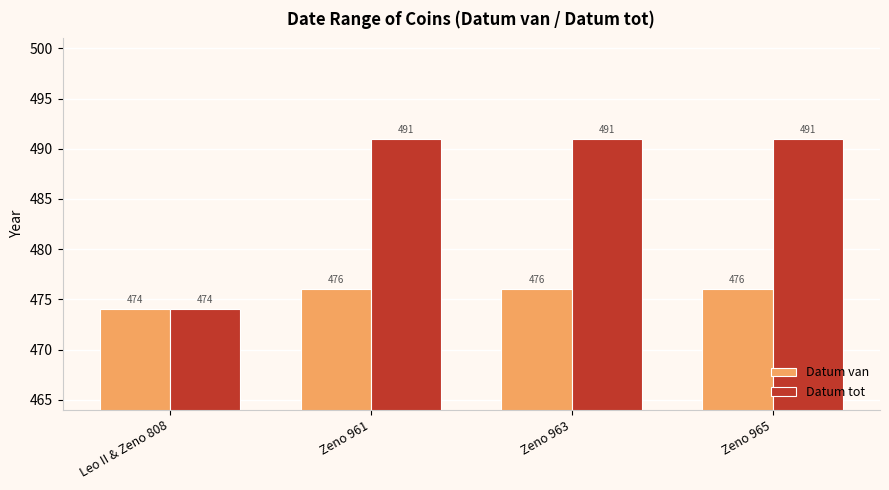

How many series are shown in this chart?

2